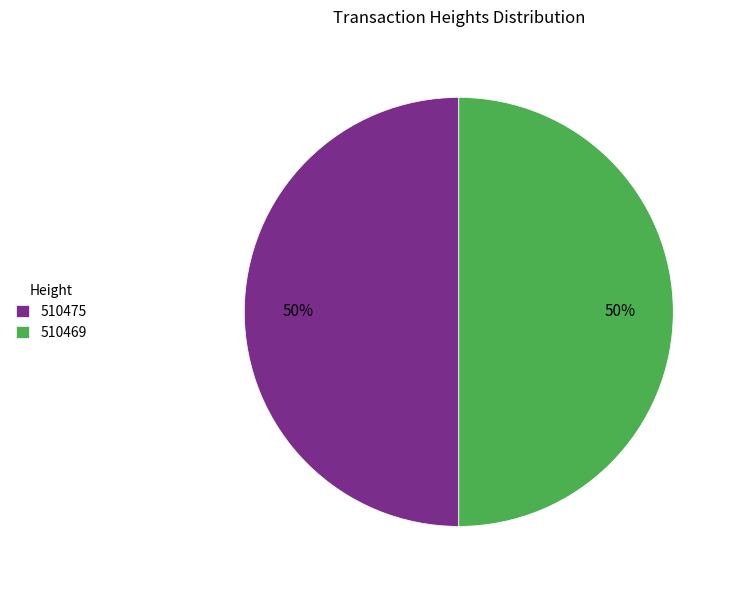

Is it true that 510469 is 50% of the pie?

True